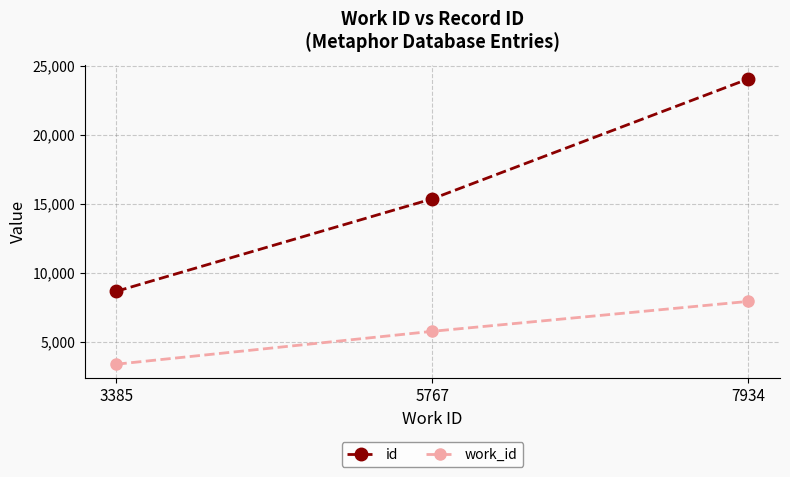

Reading left to right, transcribe all the data shown in this chart.

id: 3385=8666	5767=15364	7934=24048
work_id: 3385=3385	5767=5767	7934=7934